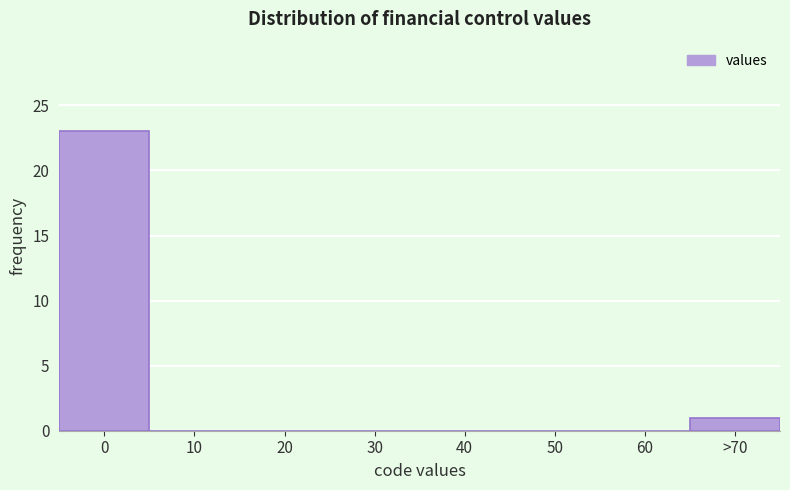

Reading left to right, transcribe all the data shown in this chart.

0=23	10=0	20=0	30=0	40=0	50=0	60=0	>70=1